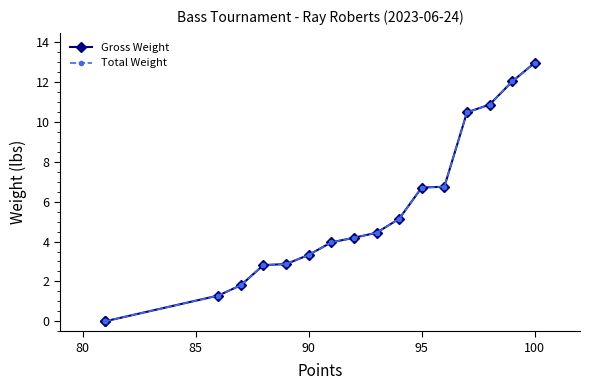

Is it true that Total Weight equals -5.0 at 80?

False